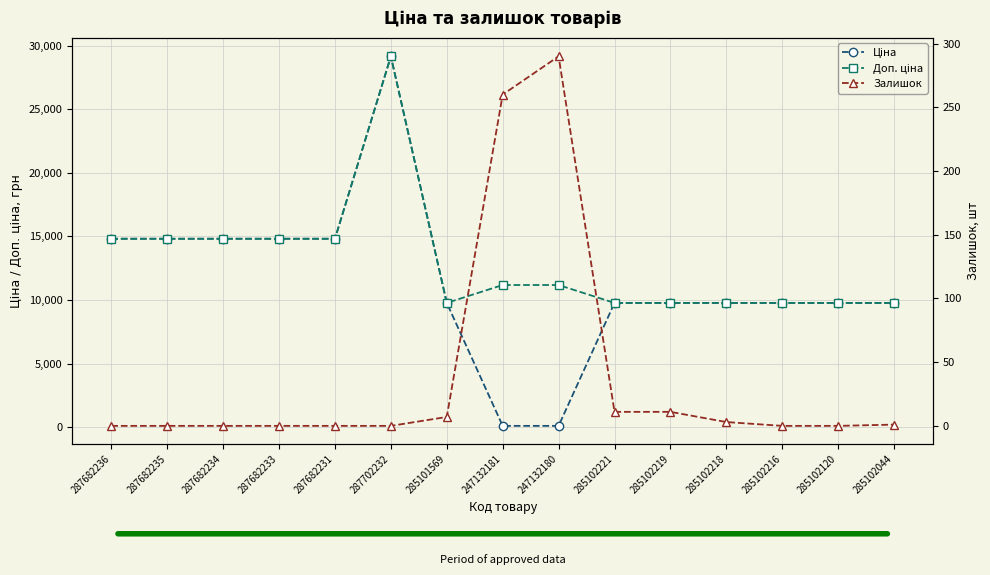

Is the value of Залишок at 285102219 greater than the value of Ціна at 287682233?

No